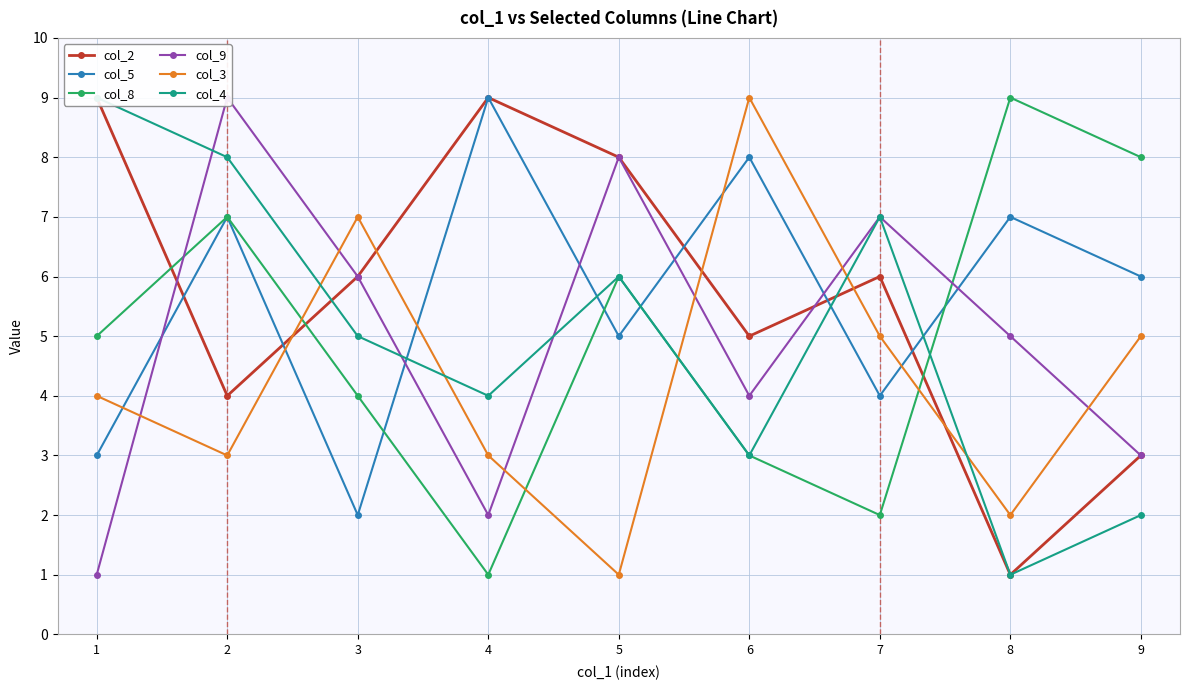

Which series has the largest range (max minus min)?

col_2